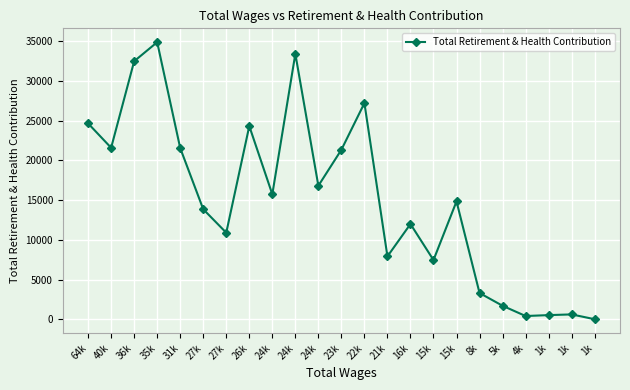

True or false: there are more than 2 points higher than both neighbors.

True